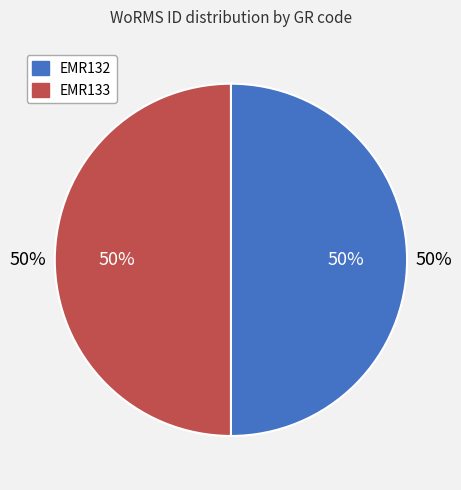

What is the smallest slice in the pie chart?

EMR132